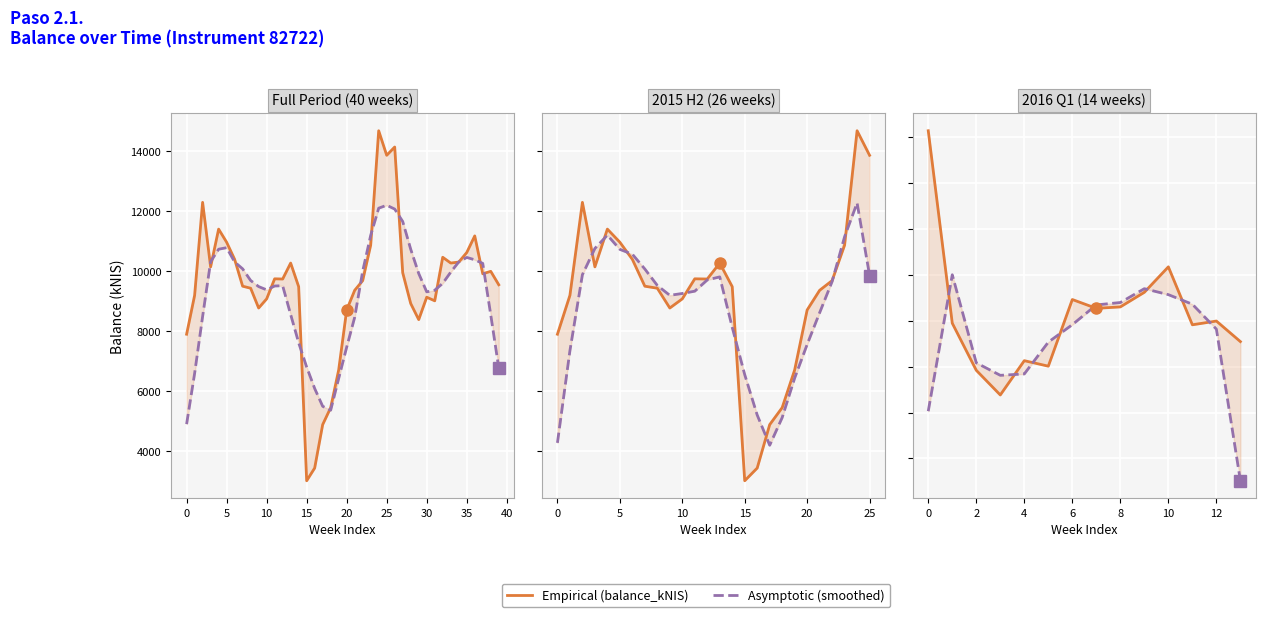

What is the average value of the Empirical (balance_kNIS) series?

10128.8